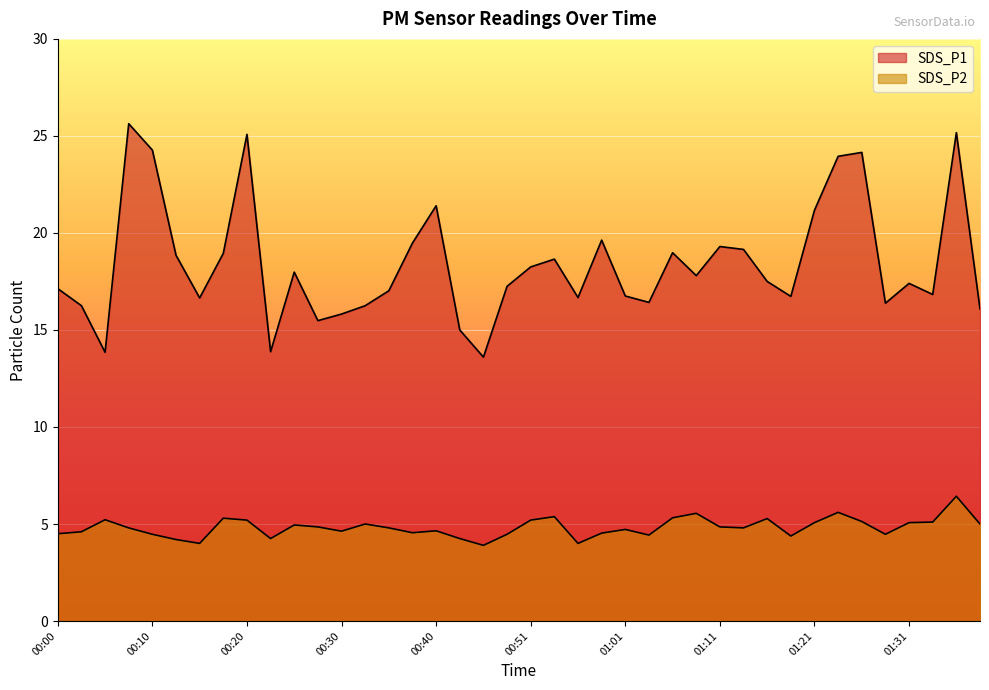

Is it true that SDS_P2 equals 8.4 at 00:35?

False